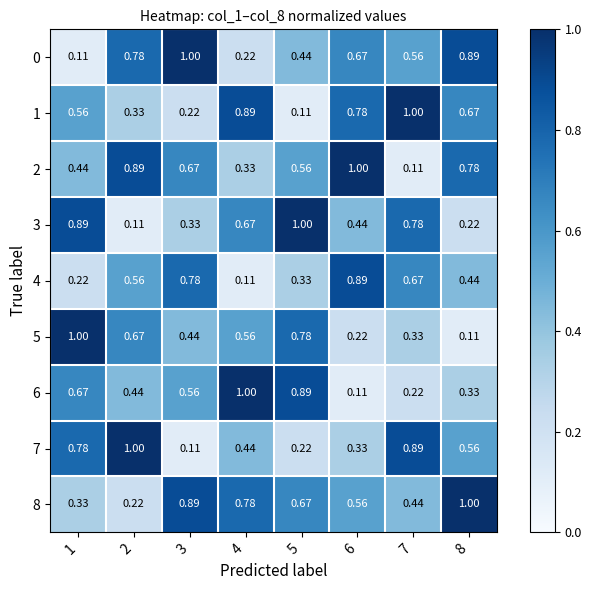

Which series has the largest total across all categories?

8